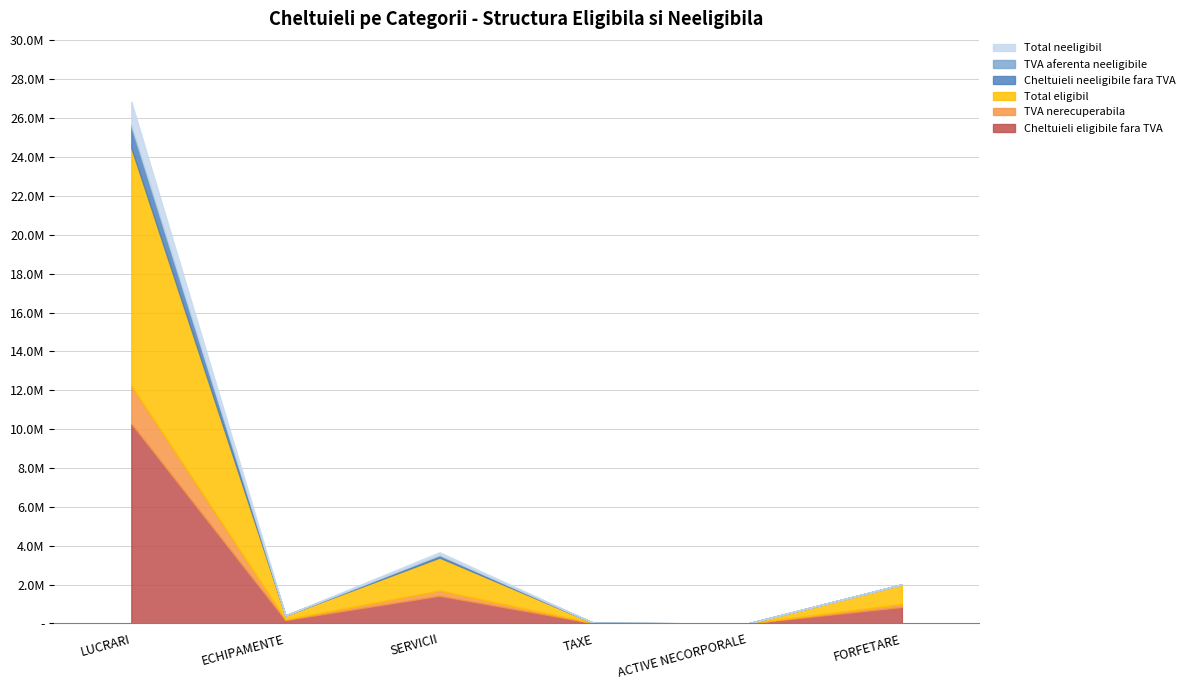

What is the approximate value of Total eligibil at LUCRARI, to the nearest 50?

12238150